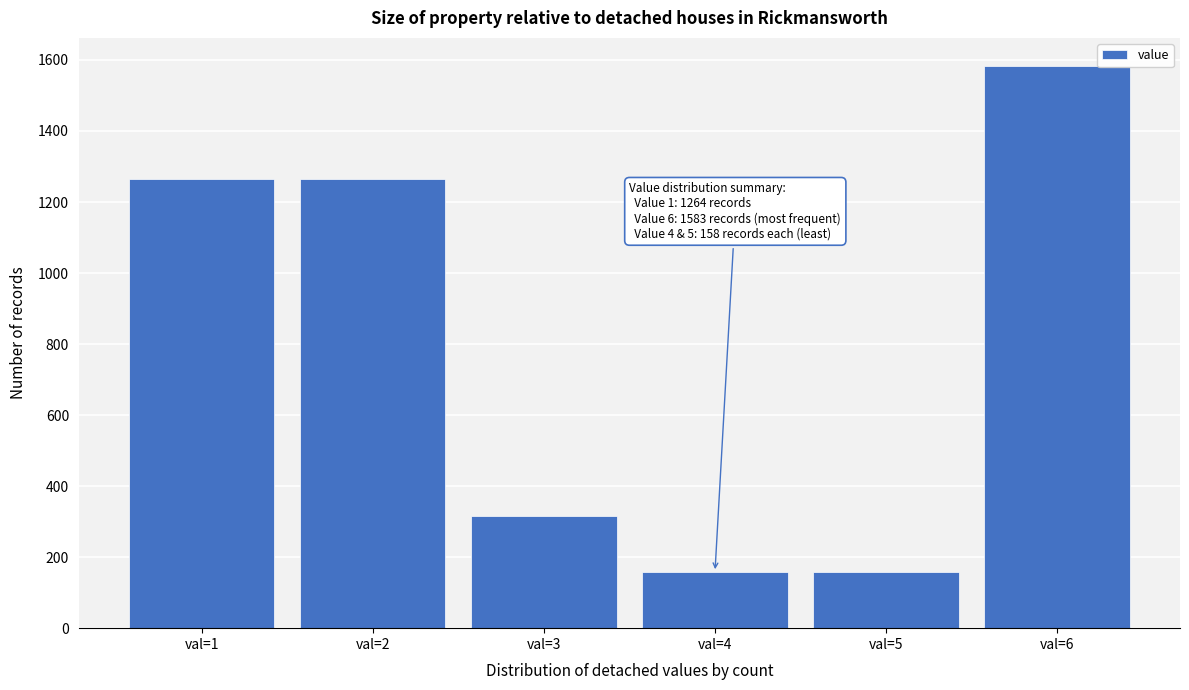

Reading left to right, what are all the values shown in this chart?

1264	1264	316	158	158	1583